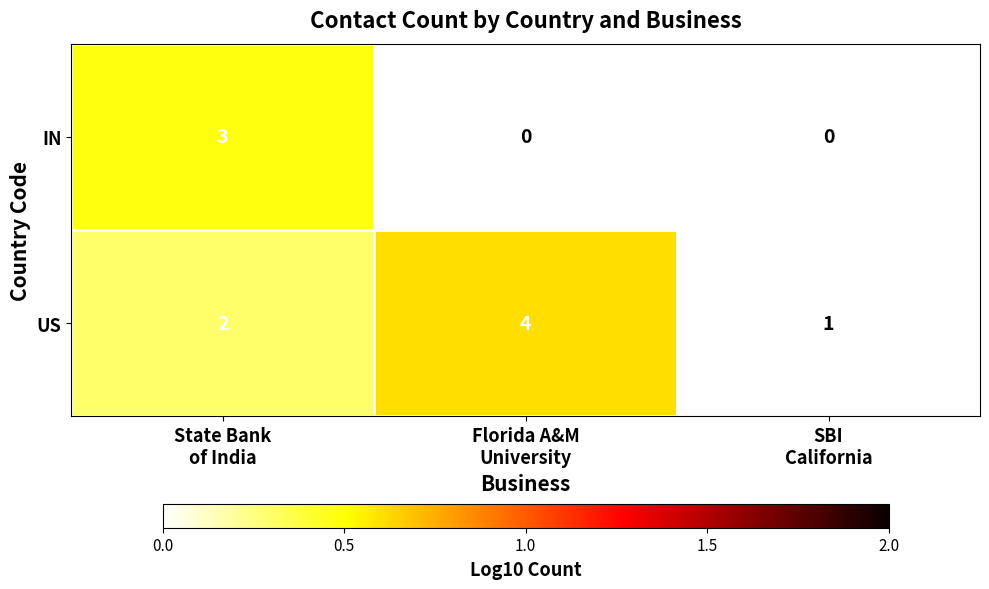

What is the difference between the maximum and minimum values in the US series?

3